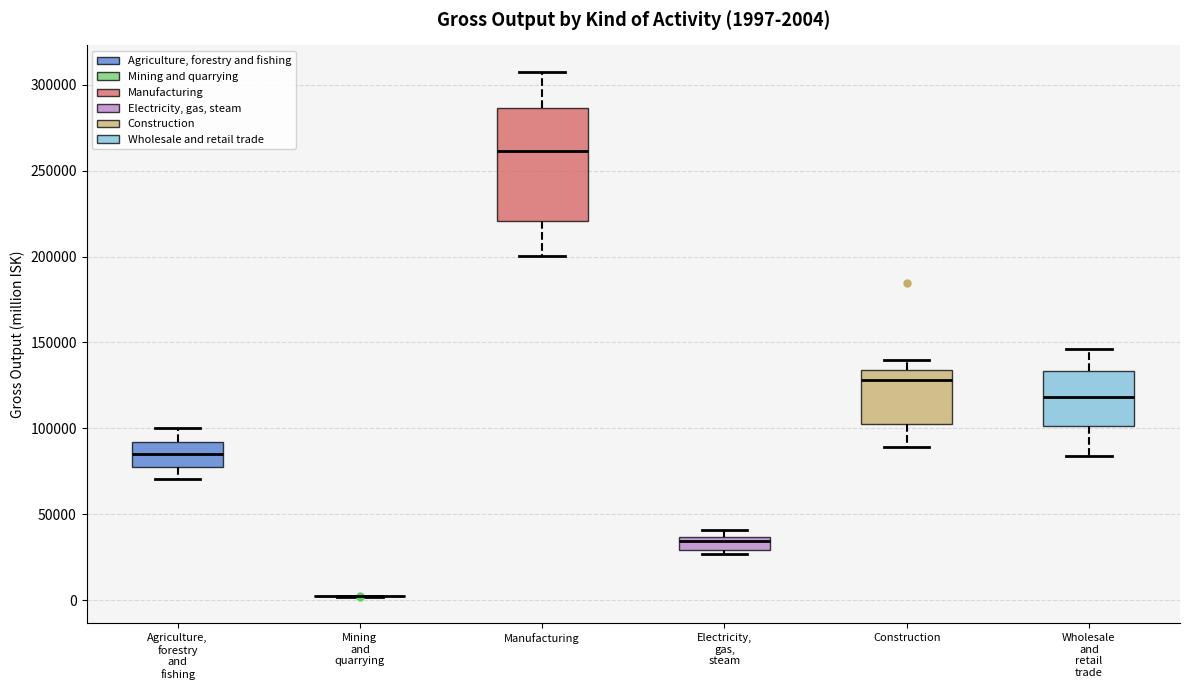

Comparing the boxes themselves (not the whiskers), which one is the tallest?

Manufacturing